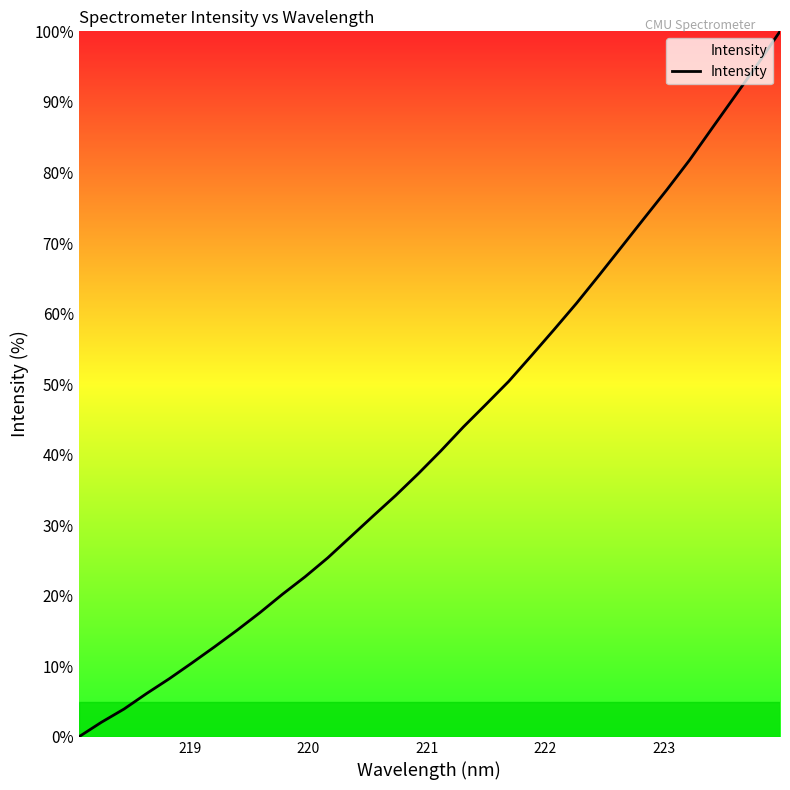

What is the maximum value shown in the chart?

100.0